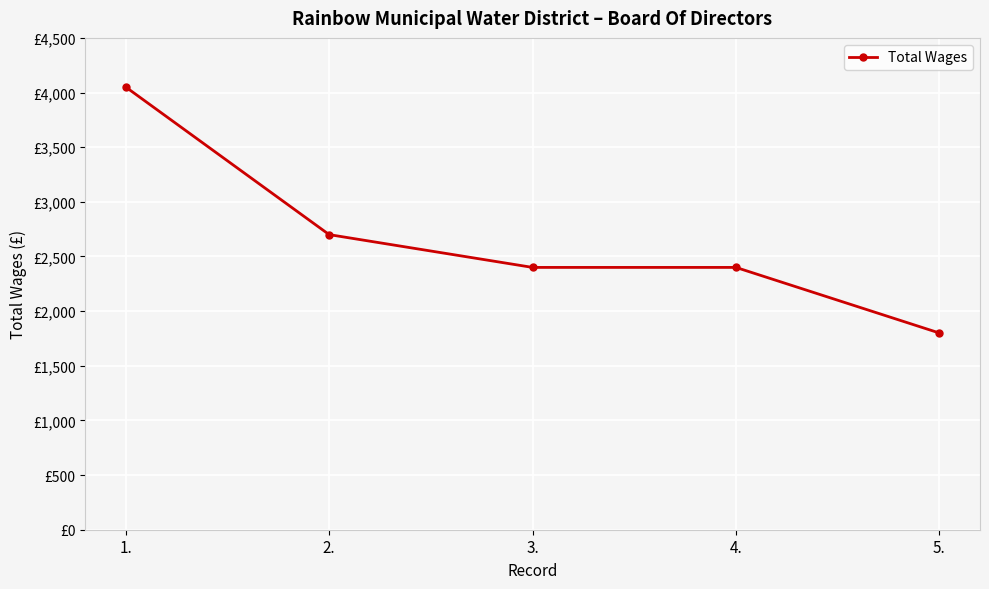

How many data points does each series have?

5